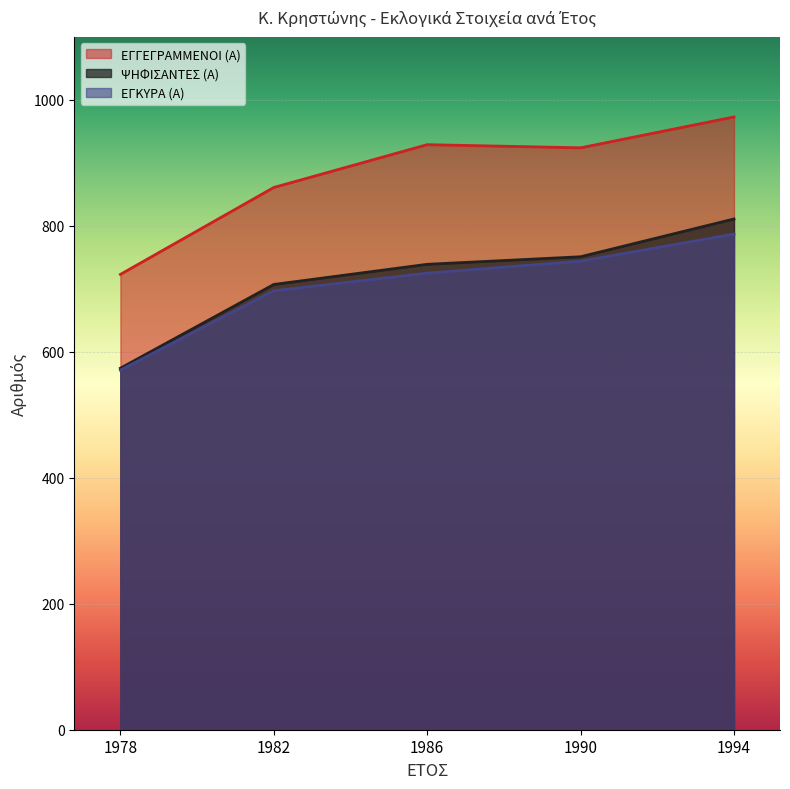

True or false: ΕΓΓΕΓΡΑΜΜΕΝΟΙ (Α) and ΕΓΚΥΡΑ (Α) intersect in this chart.

False